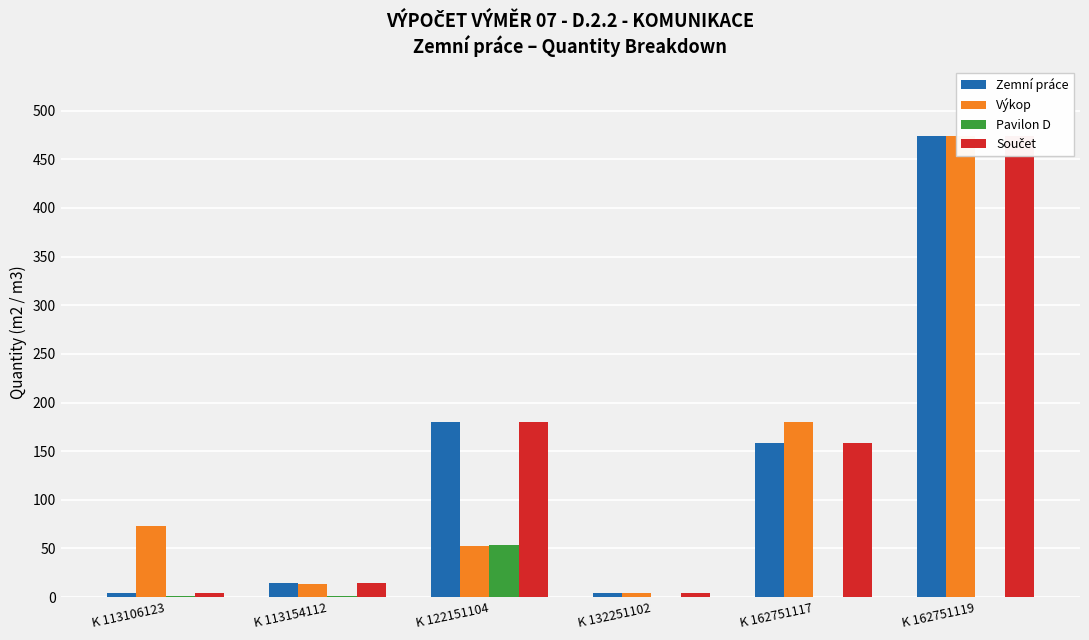

At K 113154112, list the series in order from smallest to largest.

Pavilon D, Výkop, Zemní práce, Součet